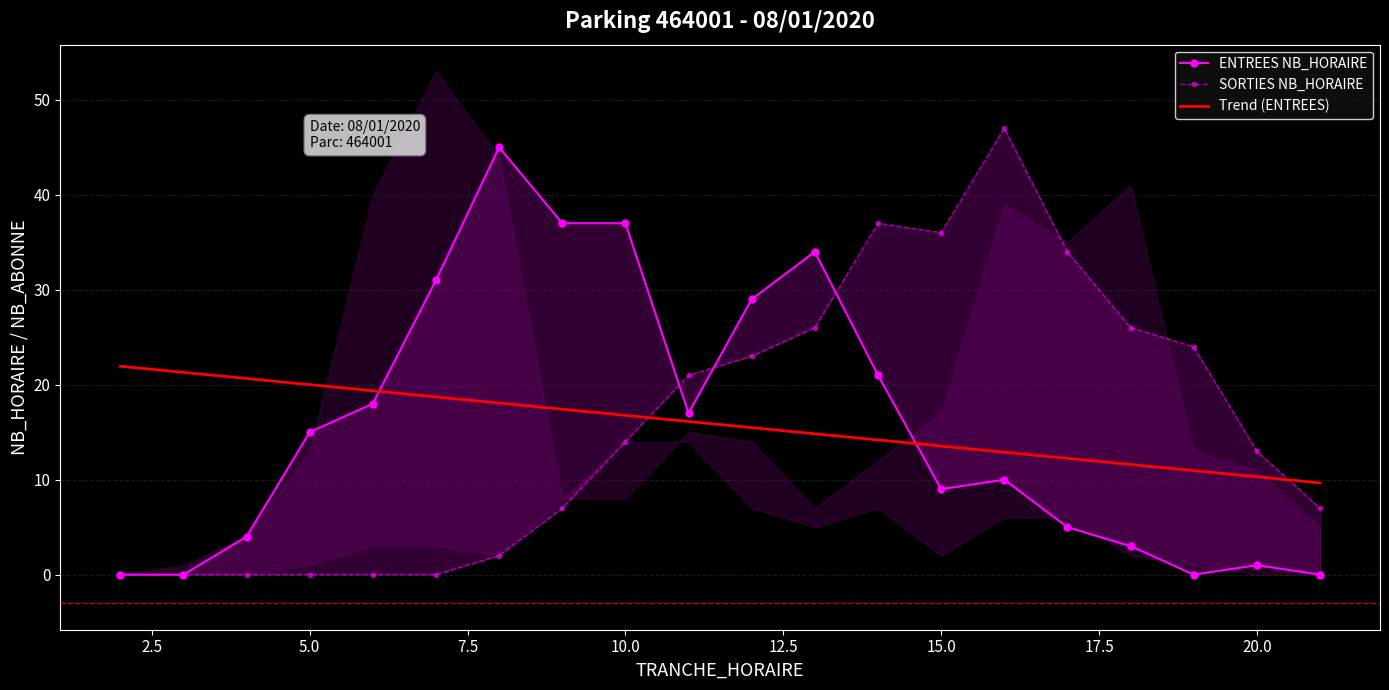

Is it true that Trend (ENTREES) equals 20.0 at 5.0?

True